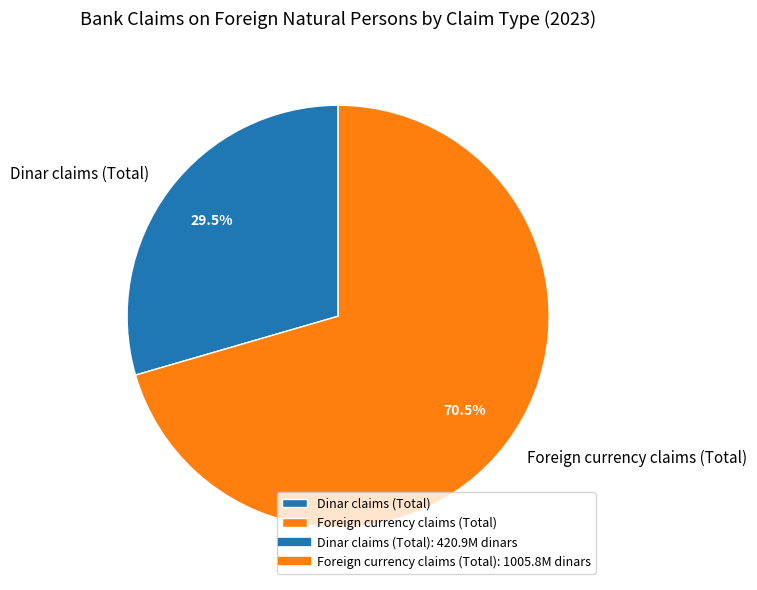

What is the smallest slice in the pie chart?

Dinar claims (Total)